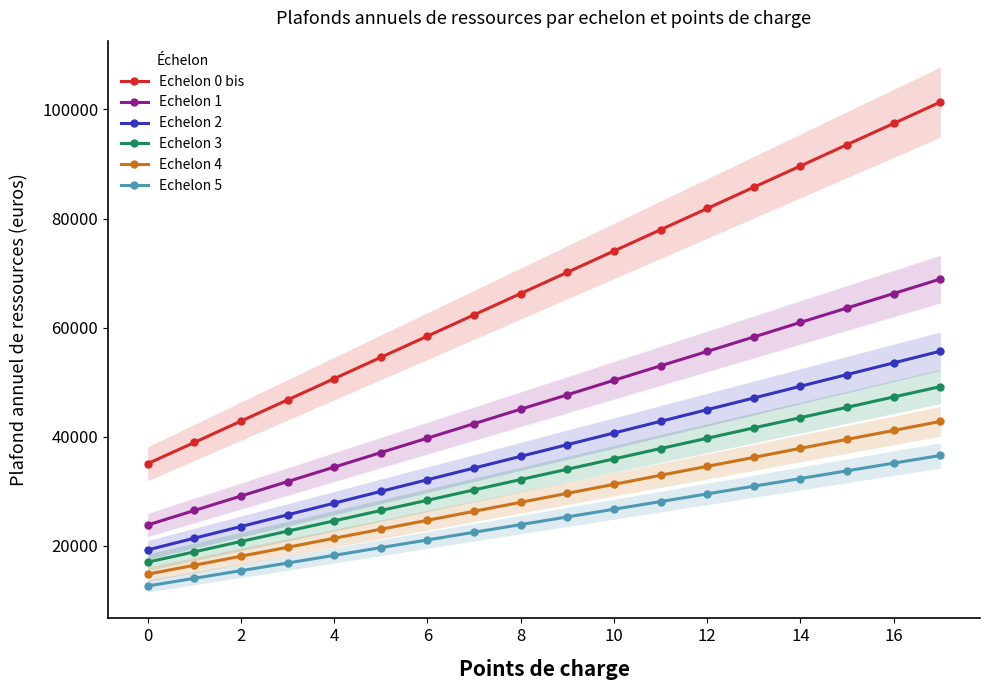

True or false: Echelon 1 has more than 1 interior local peaks.

False